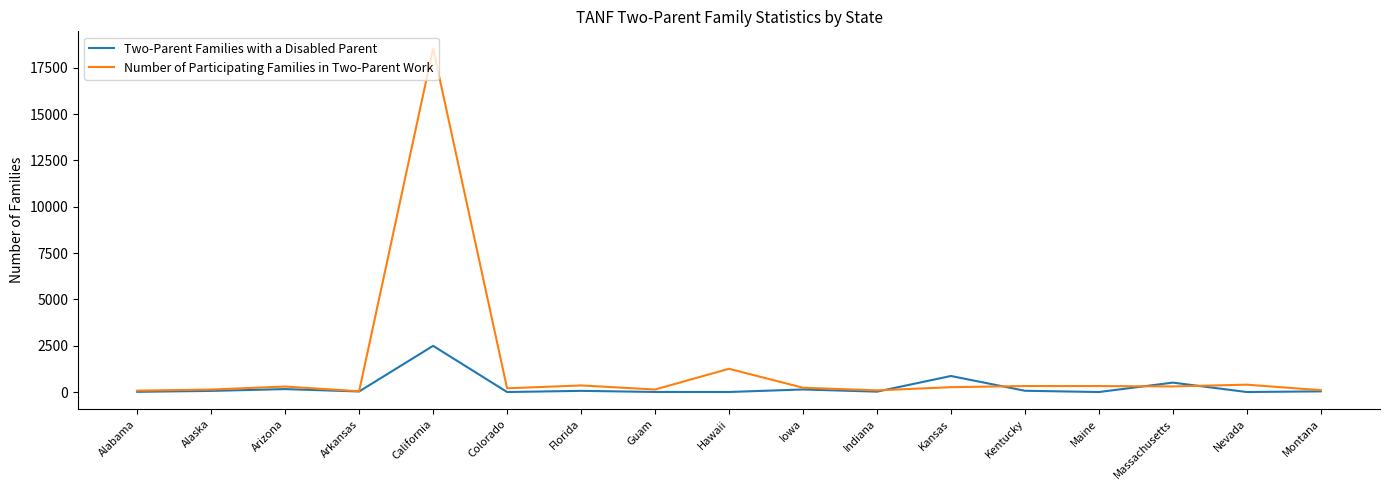

Which series has the widest spread of values?

Number of Participating Families in Two-Parent Work